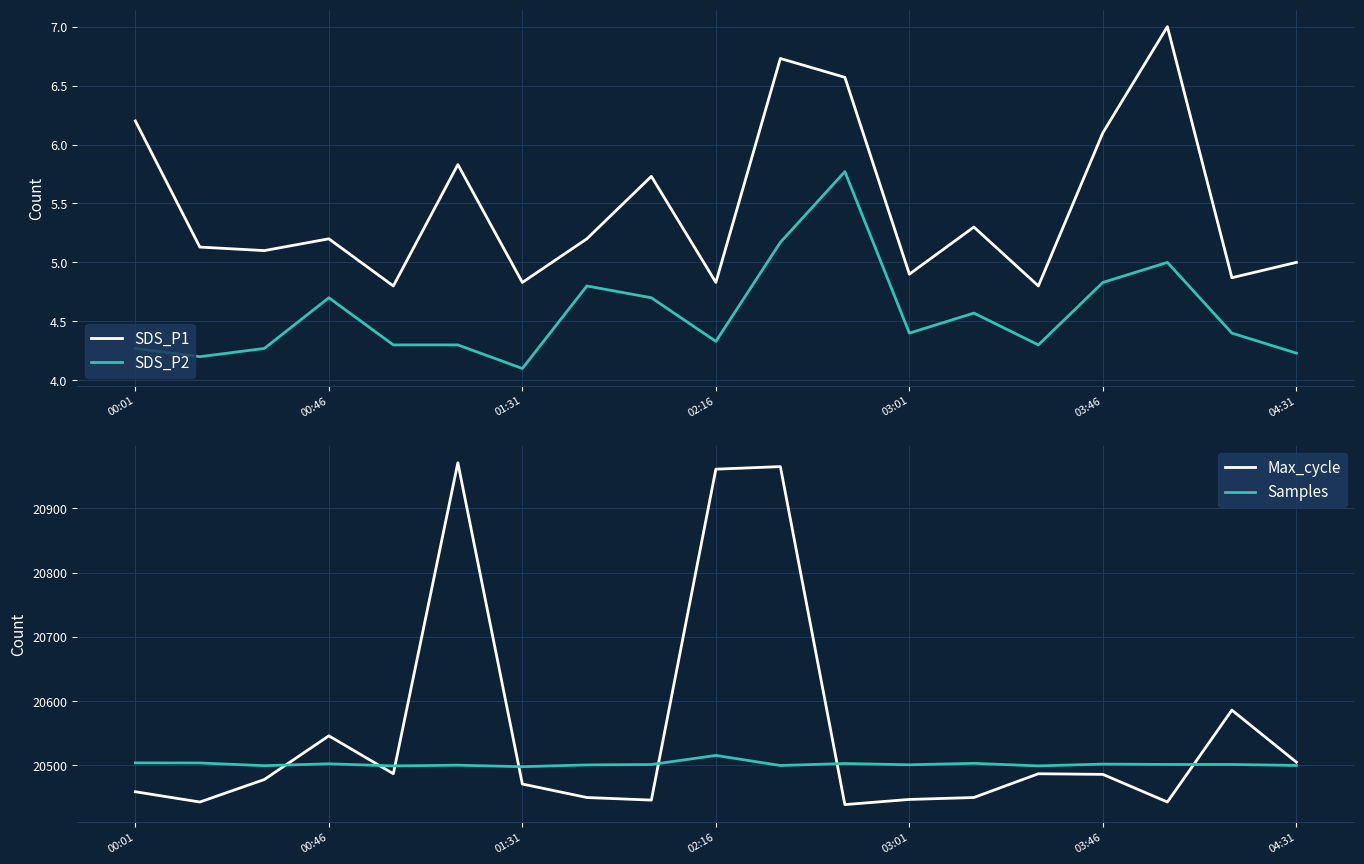

List the series in order of their peak value, highest first.

Max_cycle, Samples, SDS_P1, SDS_P2